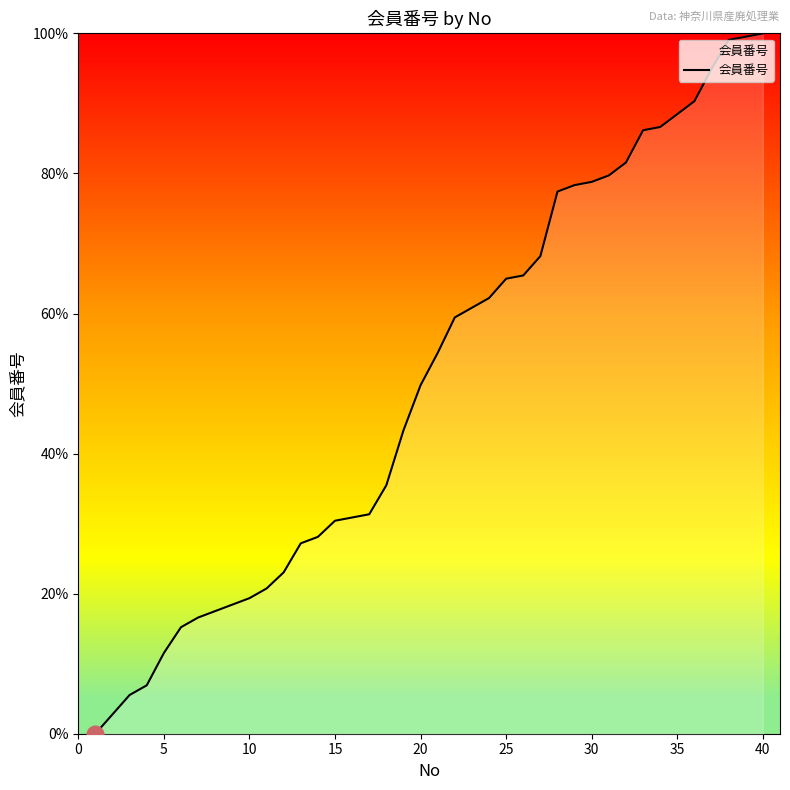

What is the difference between the maximum and minimum values?

100.0